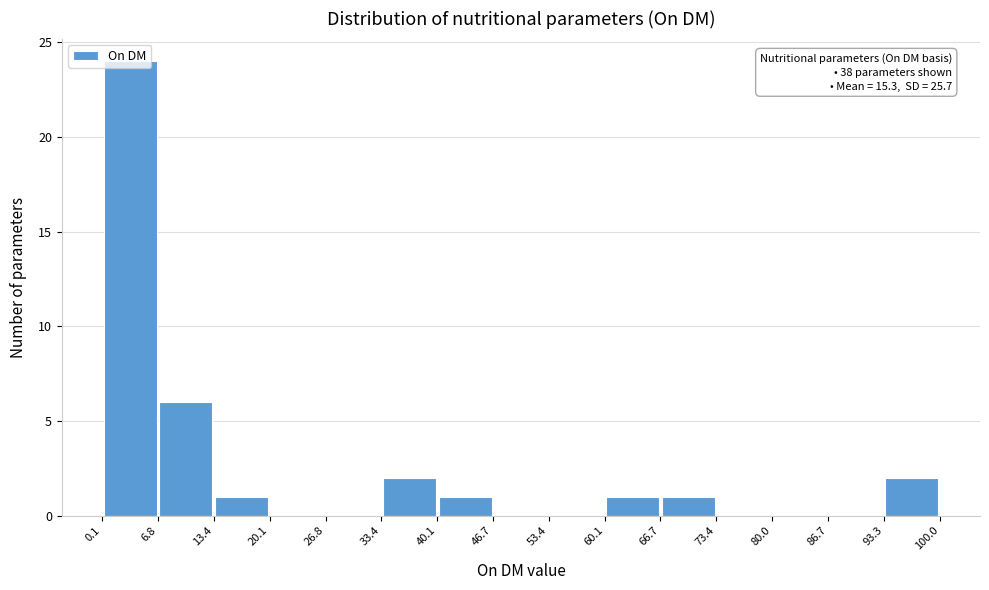

Over which range of the x-axis is the bar tallest?

0.1 to 6.8